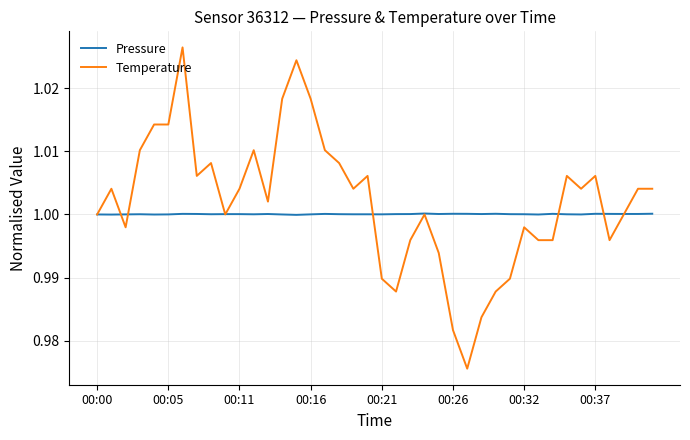

Rank the series by their maximum value, from highest to lowest.

Temperature, Pressure